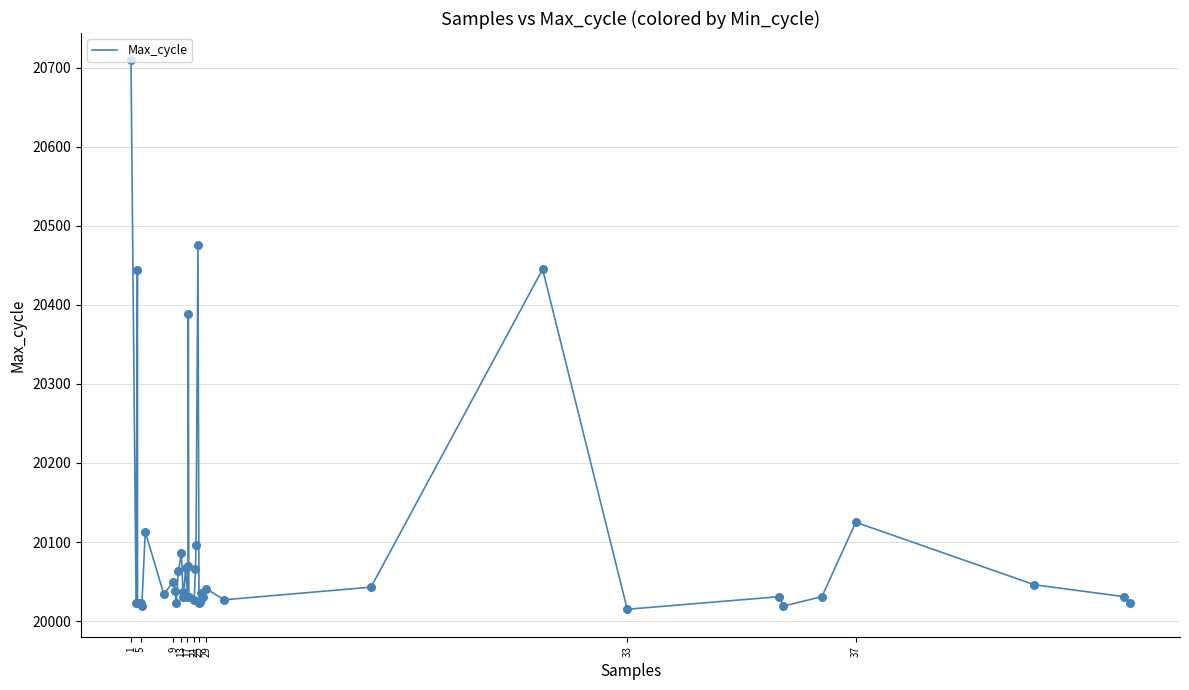

What is the greatest value displayed?

20709